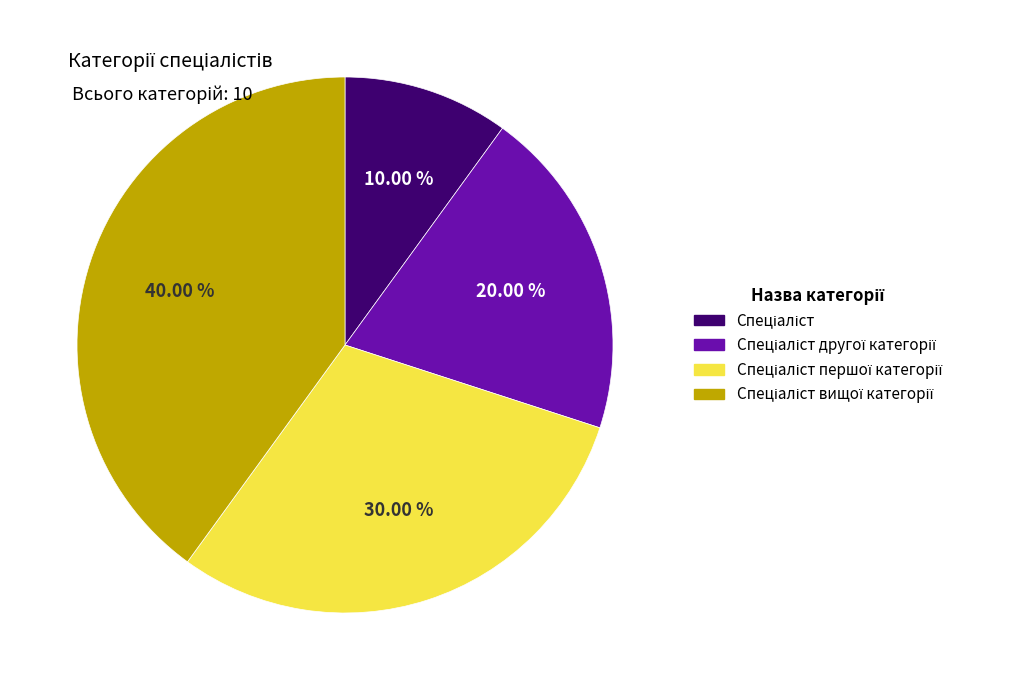

Does any single category account for the majority?

No